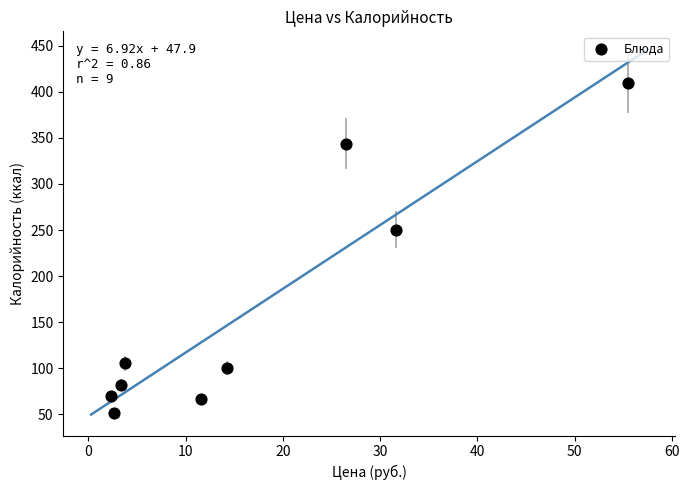

What is the range of X values (max minus min)?

53.2